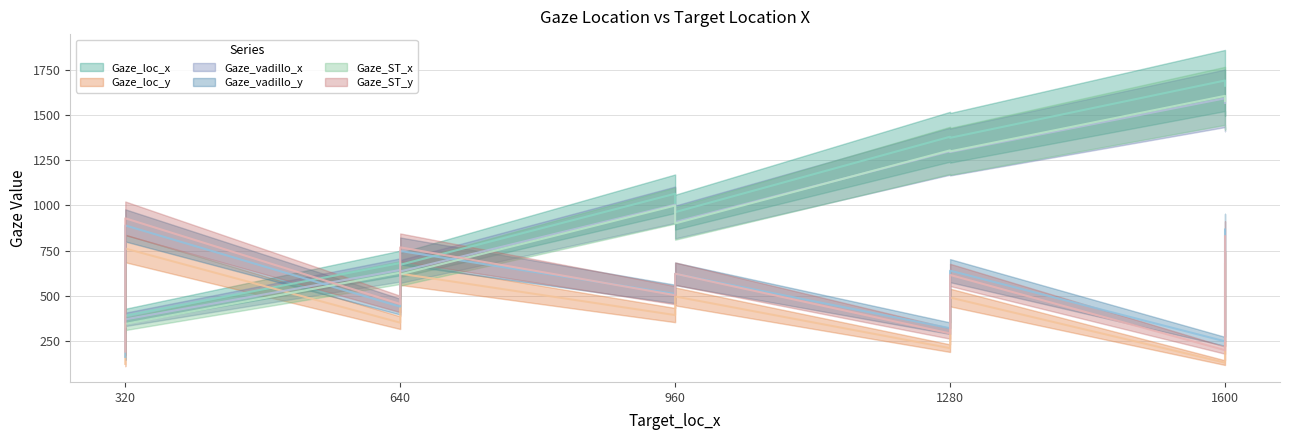

How many distinct data groups are displayed?

6